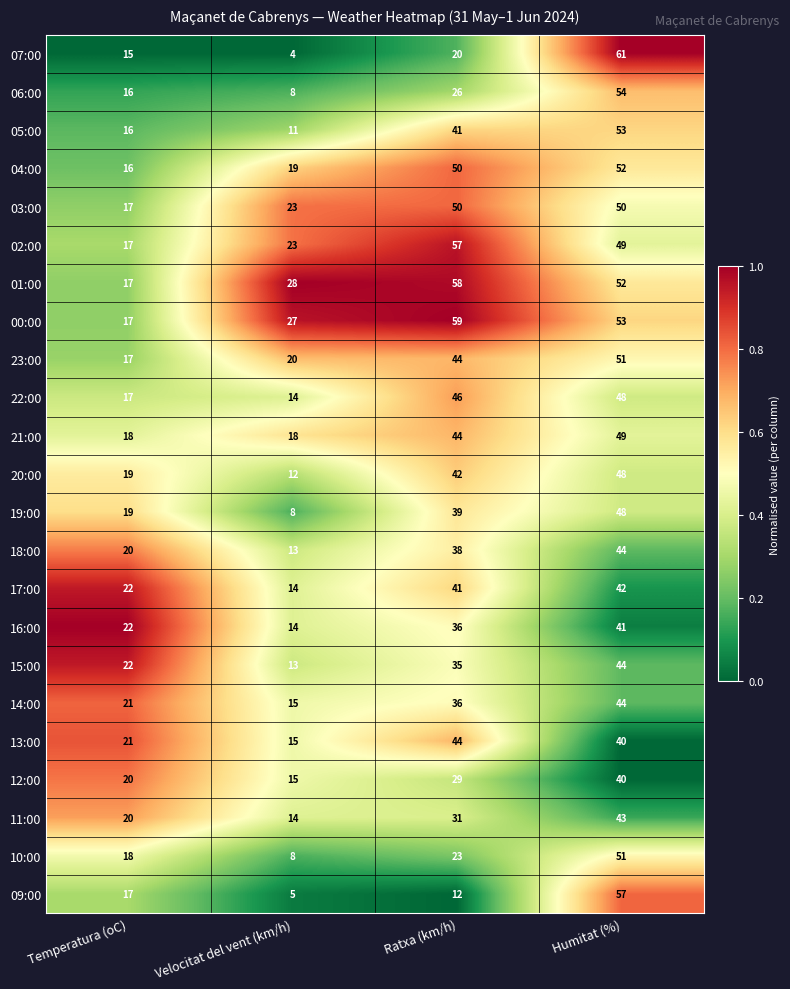

Is it true that 20:00 equals 63 at Ratxa (km/h)?

False